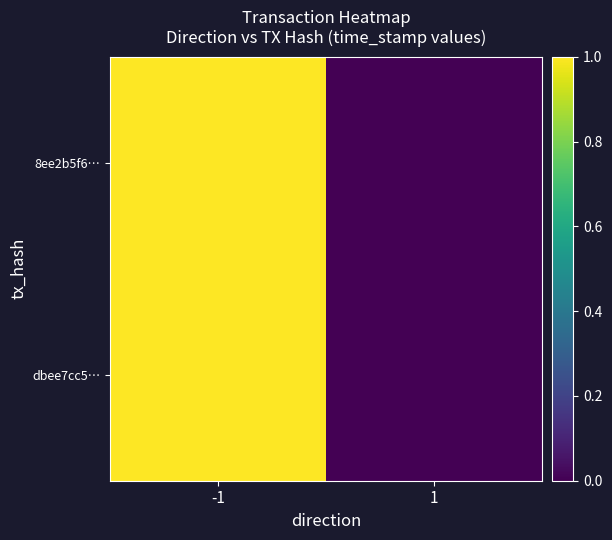

Which series has the largest total across all categories?

8ee2b5f6…